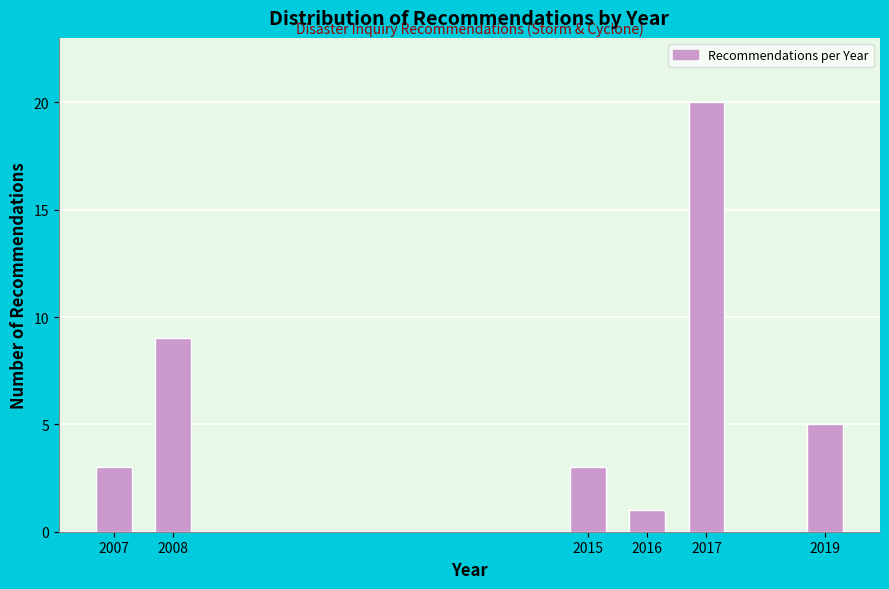

Reading left to right, list all the values displayed in this chart.

2007=3	2008=9	2015=3	2016=1	2017=20	2019=5